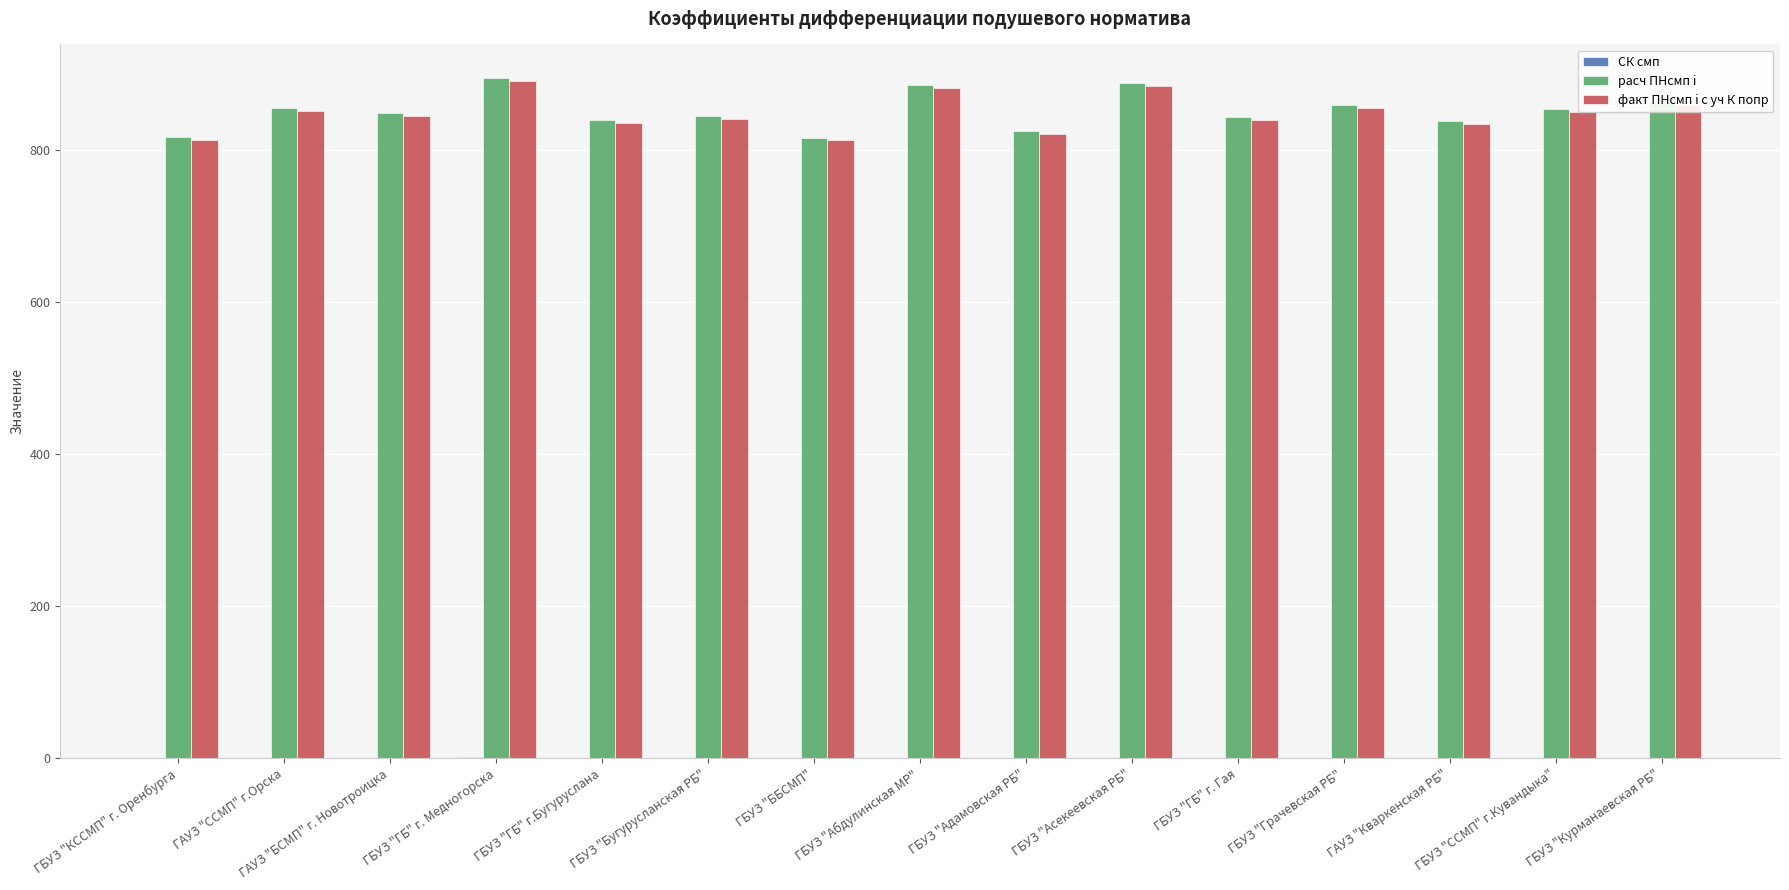

What is the sum of all факт ПНсмп i с уч К попр values?

12718.9